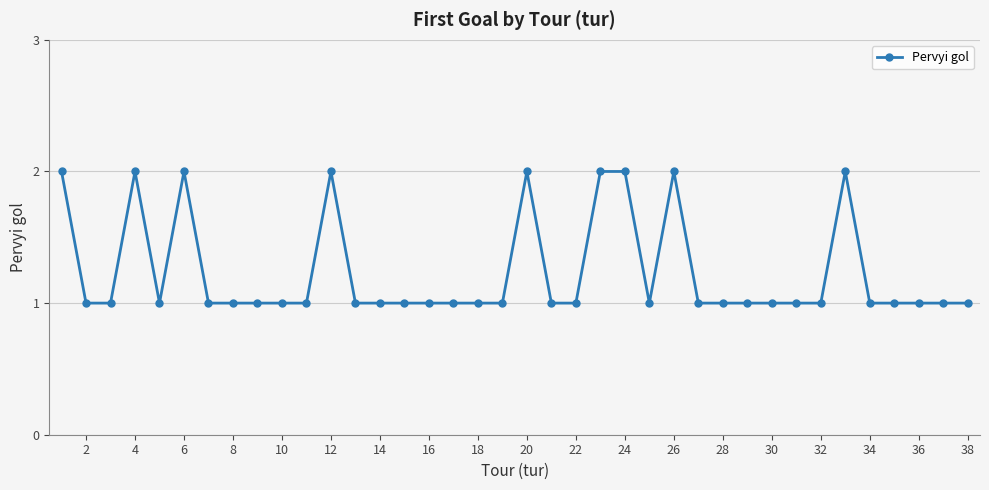

What is the sum of all values?

47